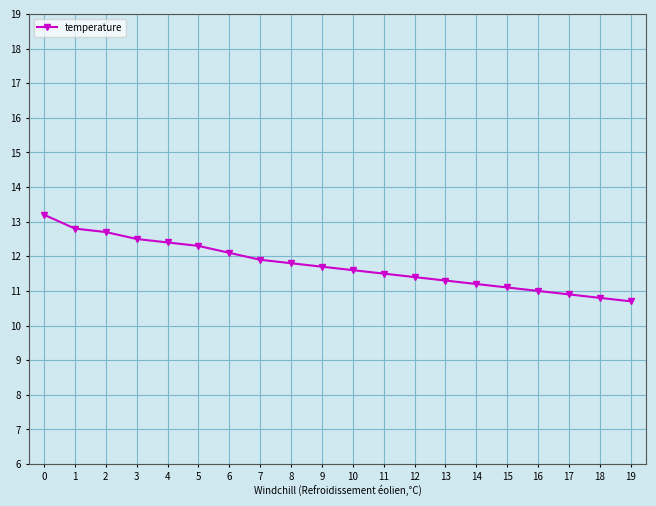

How many categories are shown in the chart?

20